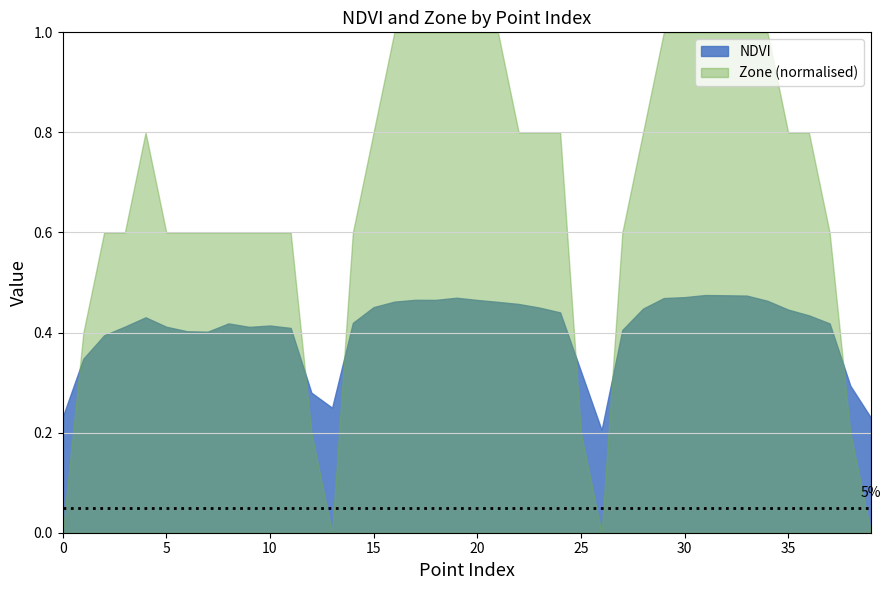

How many categories are shown in the chart?

40